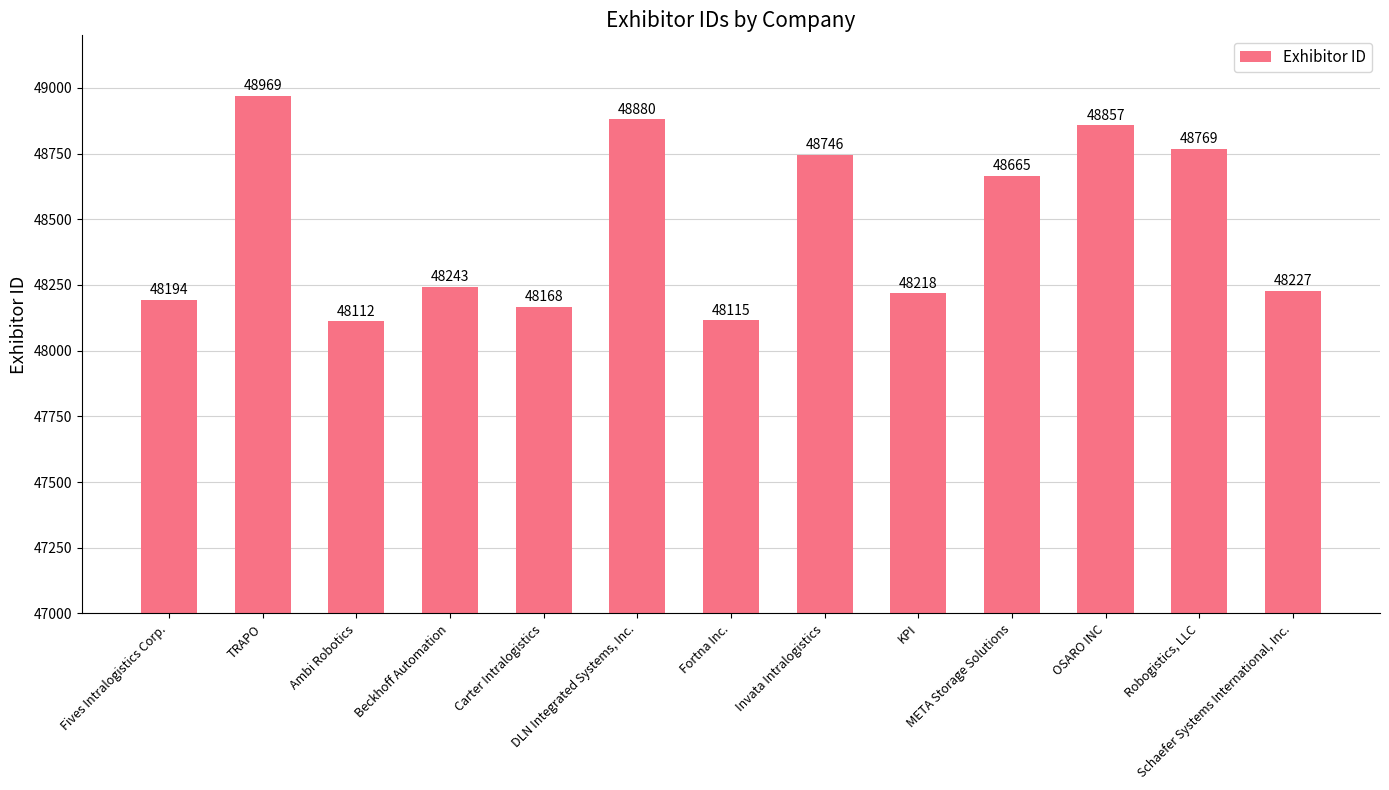

Rank the categories by value from highest to lowest.

TRAPO, DLN Integrated Systems, Inc., OSARO INC, Robogistics, LLC, Invata Intralogistics, META Storage Solutions, Beckhoff Automation, Schaefer Systems International, Inc., KPI, Fives Intralogistics Corp., Carter Intralogistics, Fortna Inc., Ambi Robotics